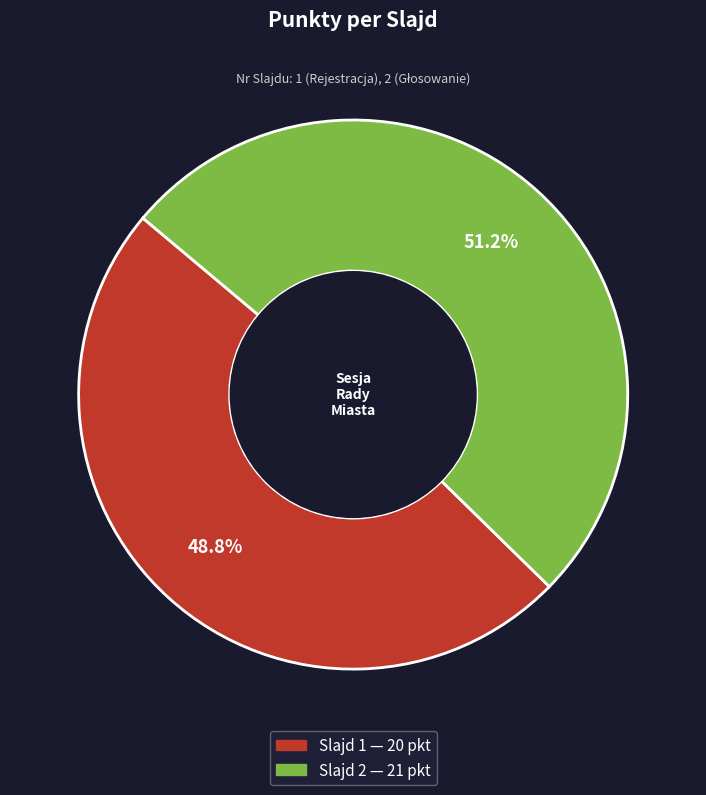

To the nearest percent, what is the difference between the largest and smallest slice percentages?

2%